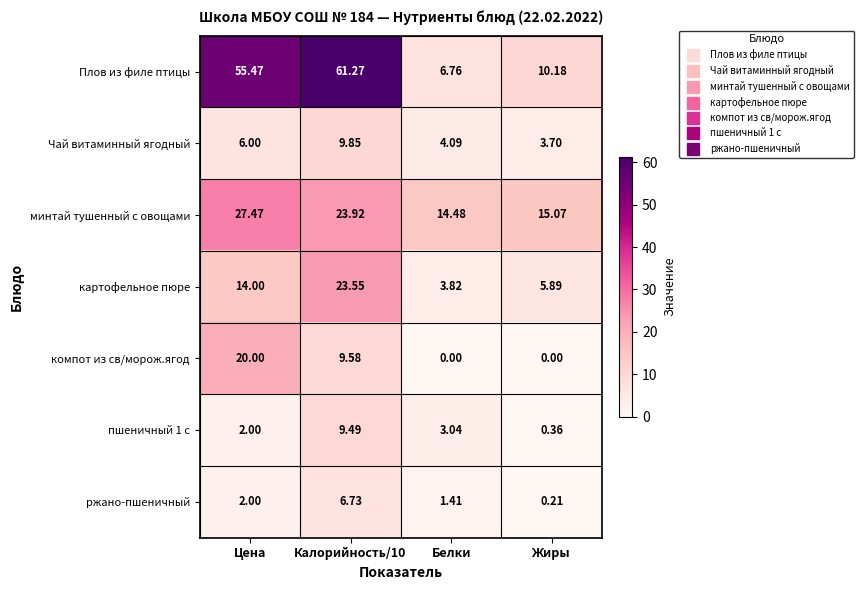

Where does the Плов из филе птицы series first go above 55?

Цена